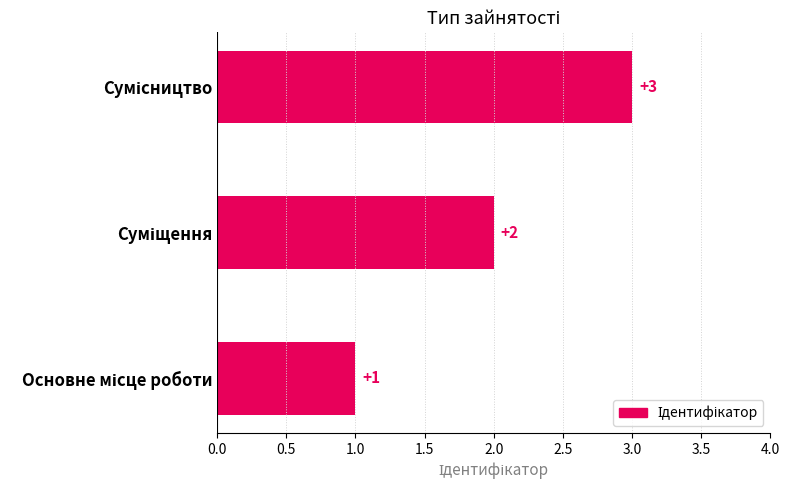

What is the greatest value displayed?

3